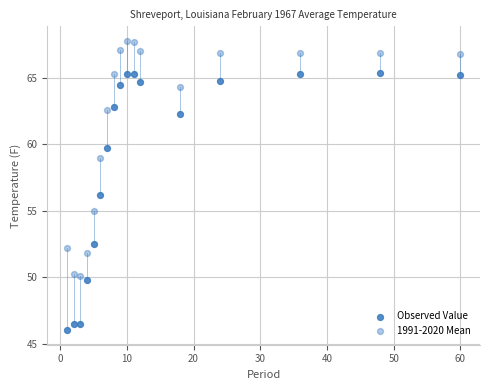

How many points are shown in the scatter plot?

34